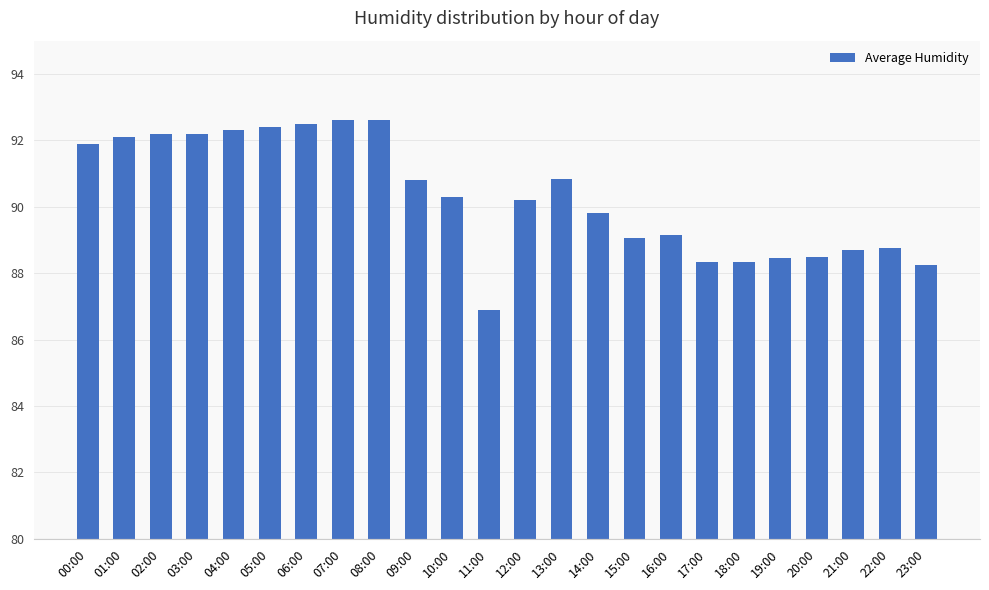

Approximately how many times larger is the value at 18:00 compared to 00:00?

1.0